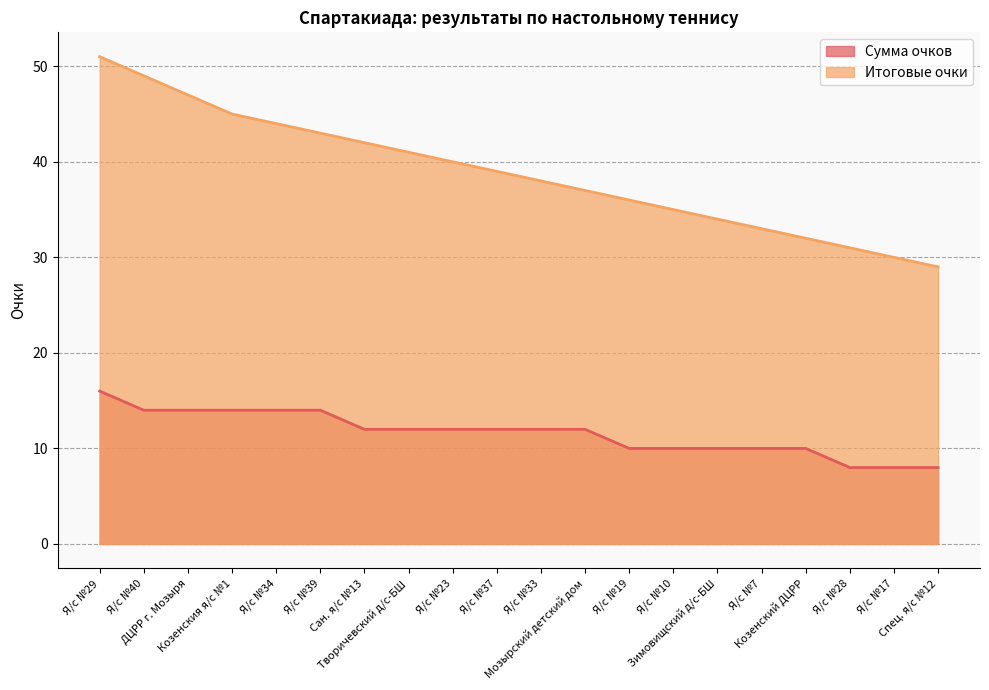

What is the difference between the second highest and second lowest values in the Сумма очков series?

6